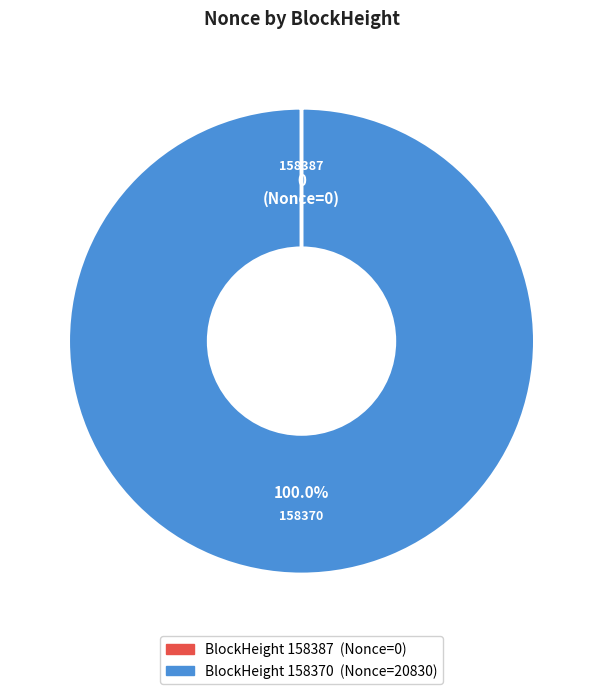

Is there a majority slice in this chart?

Yes